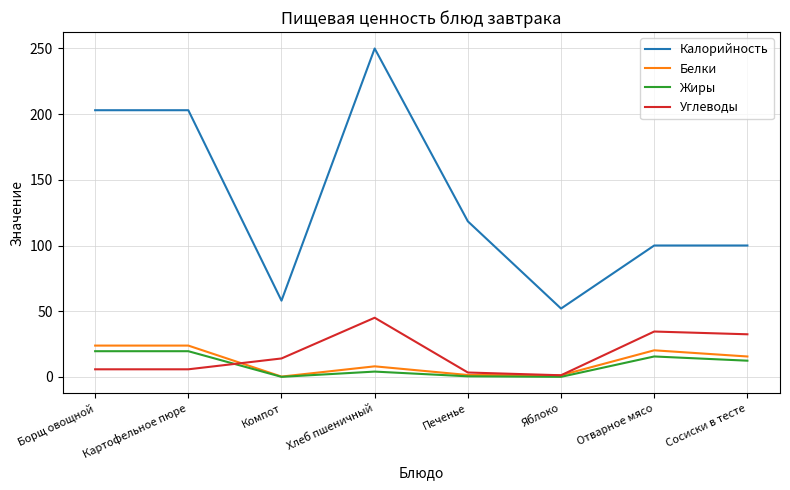

The value of Жиры at Отварное мясо is 15.5. True or false?

True